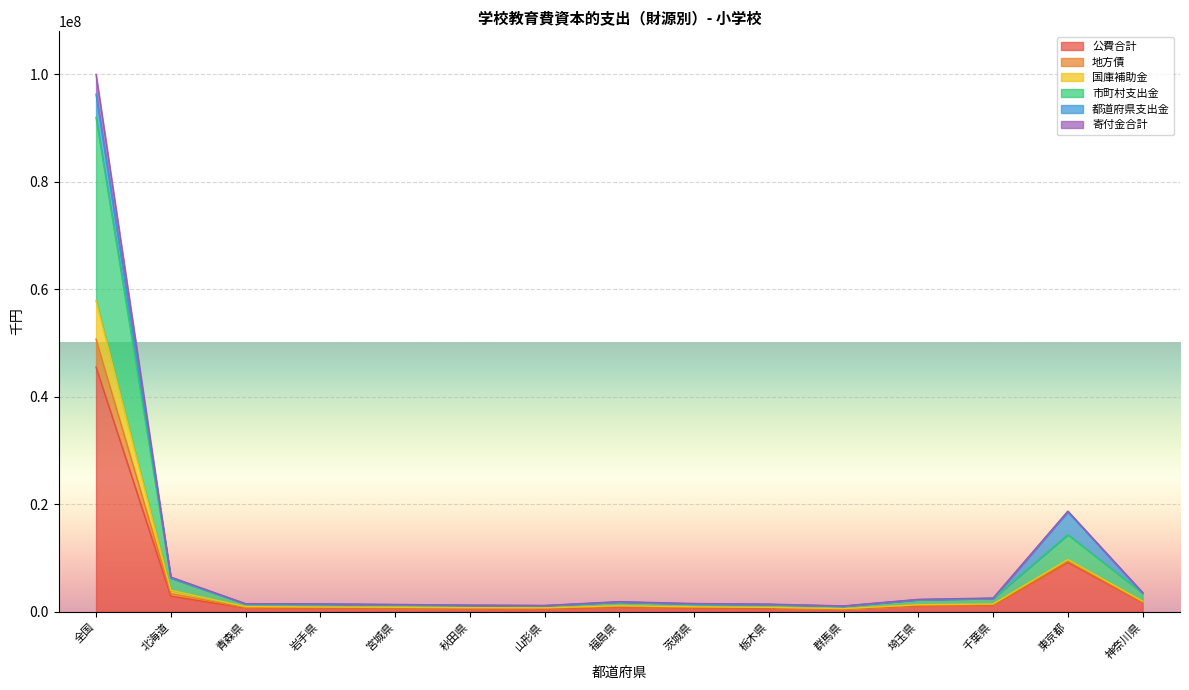

How many data points in 寄付金合計 are above 1552102?

7